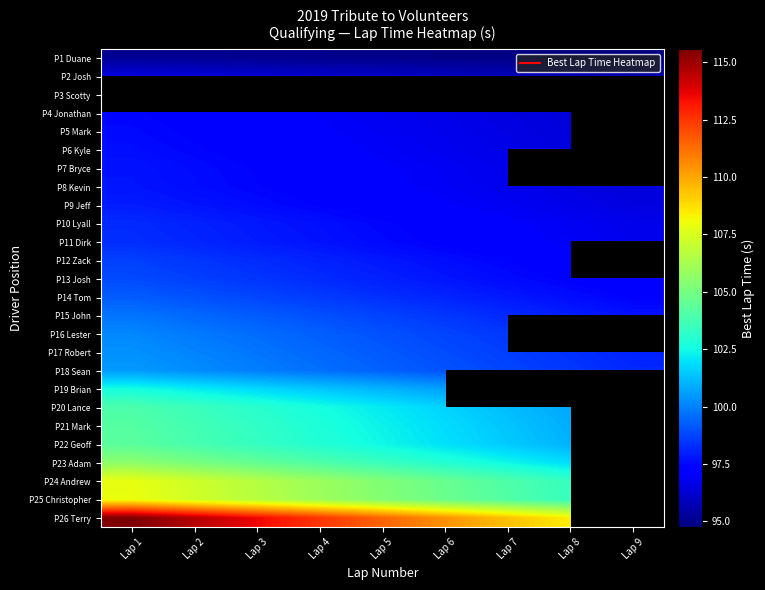

Which series has the largest range (max minus min)?

P26 Terry